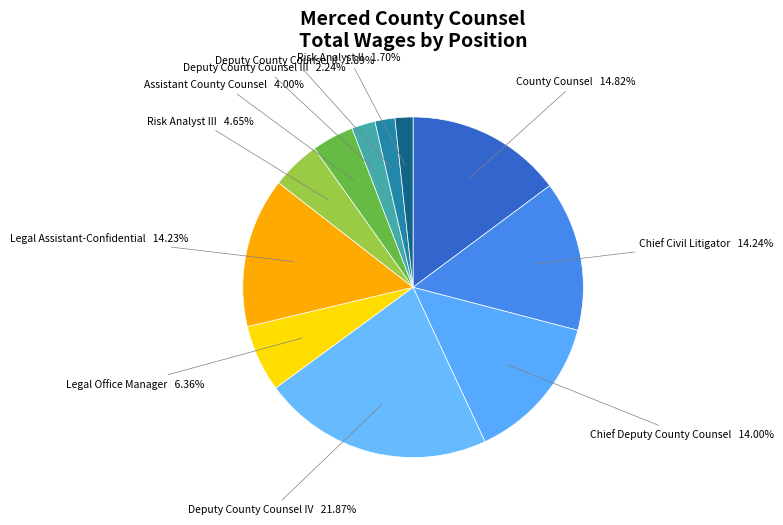

To the nearest percent, what portion does Chief Civil Litigator represent?

14%